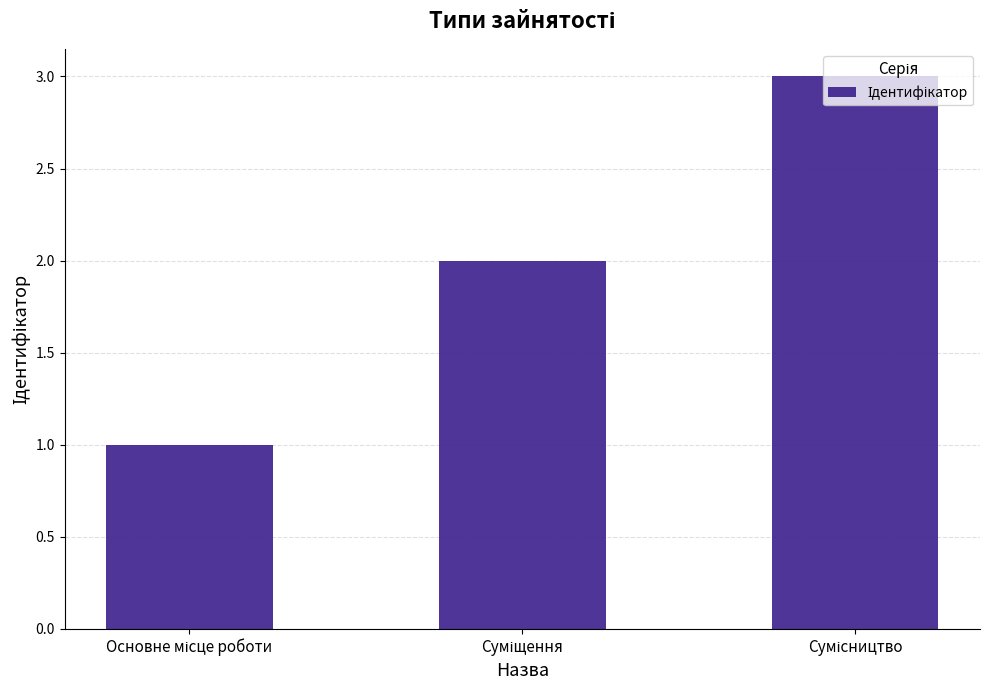

What is the maximum value shown in the chart?

3